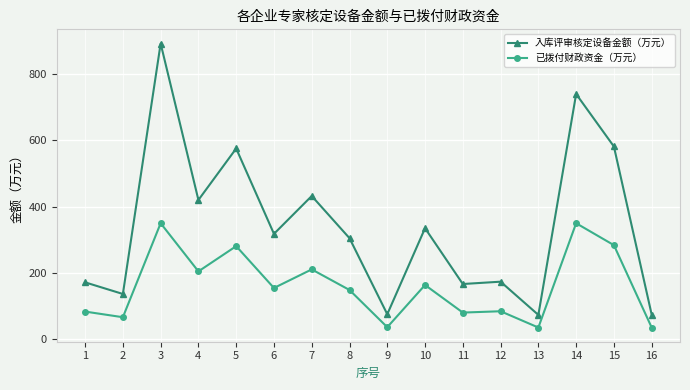

What is the approximate value of 入库评审核定设备金额（万元） at 16, to the nearest 100?

100